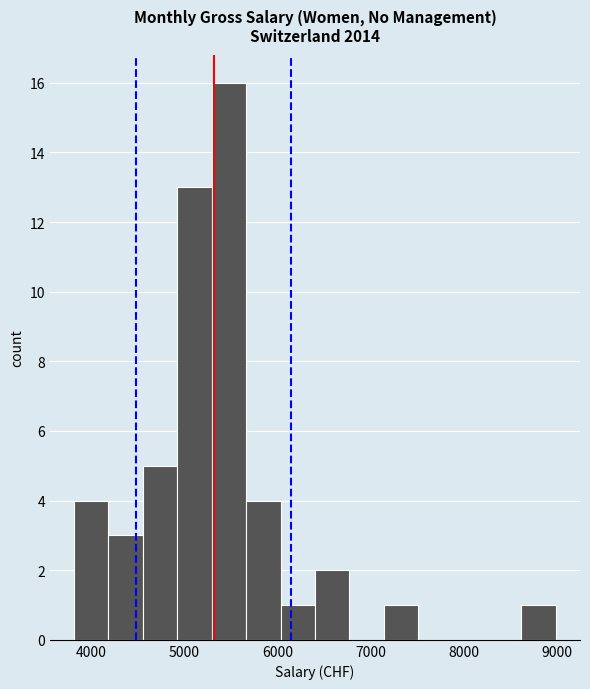

Read against the x-axis, roughly where is the centre of the tallest bar?

5500